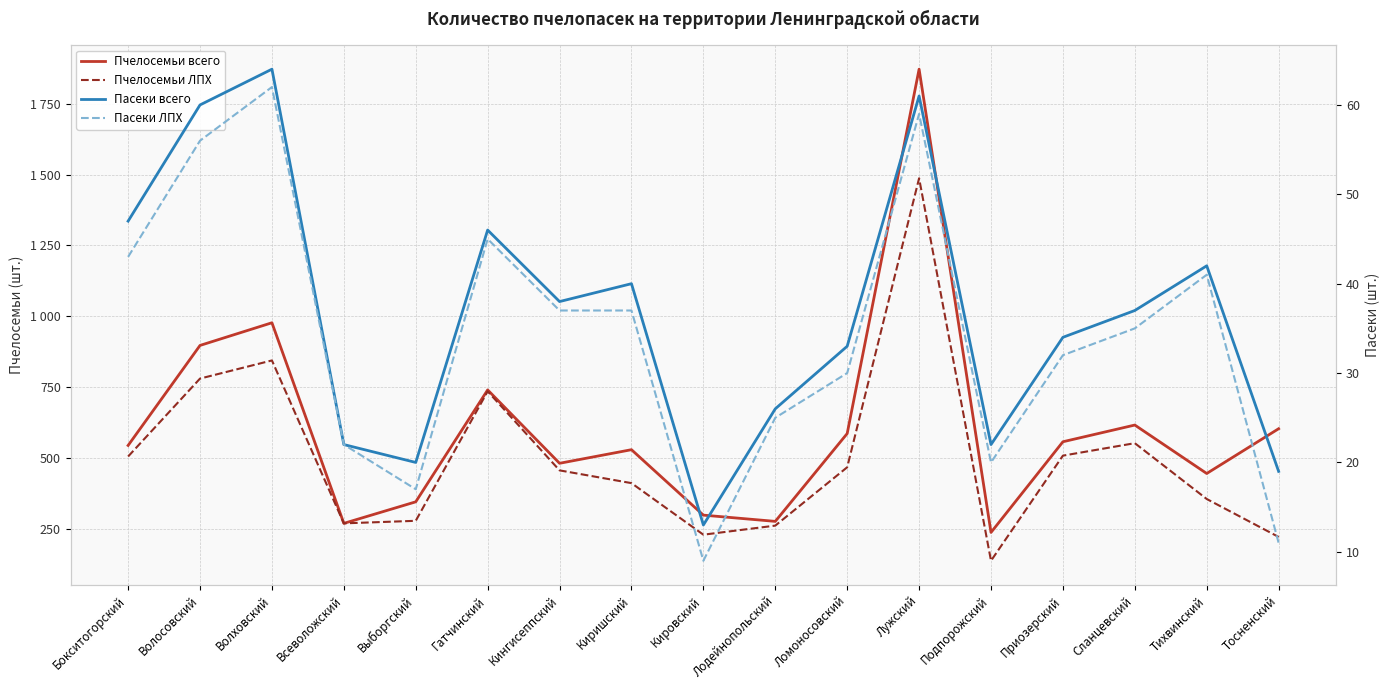

Is it true that Пасеки ЛПХ equals 30 at Ломоносовский?

True